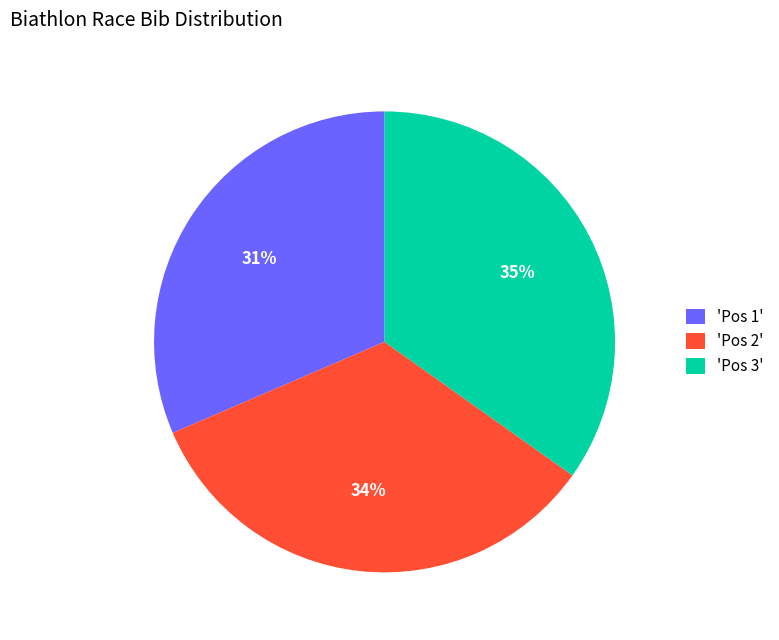

True or false: 'Pos 3' accounts for 28% of the total.

False